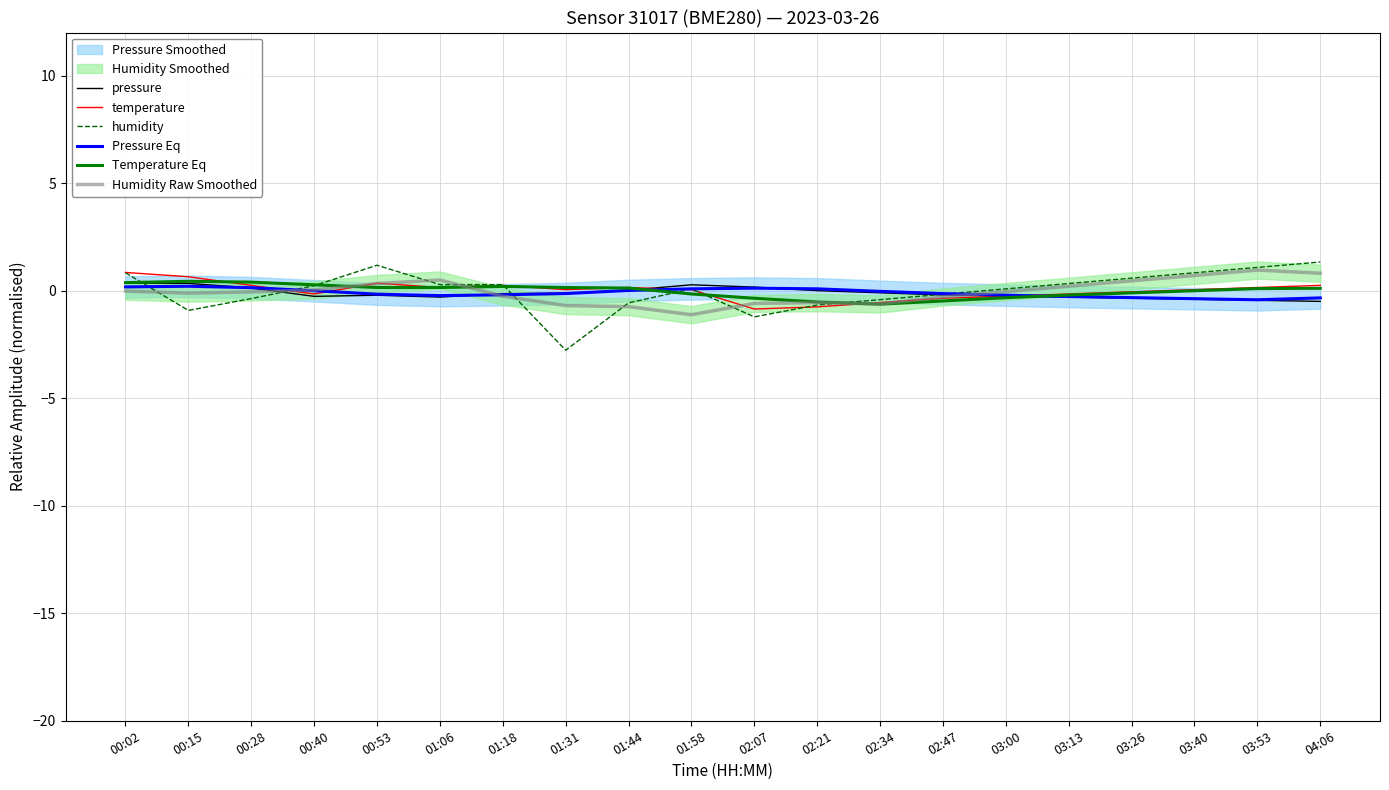

At which label does temperature reach its minimum?

02:07